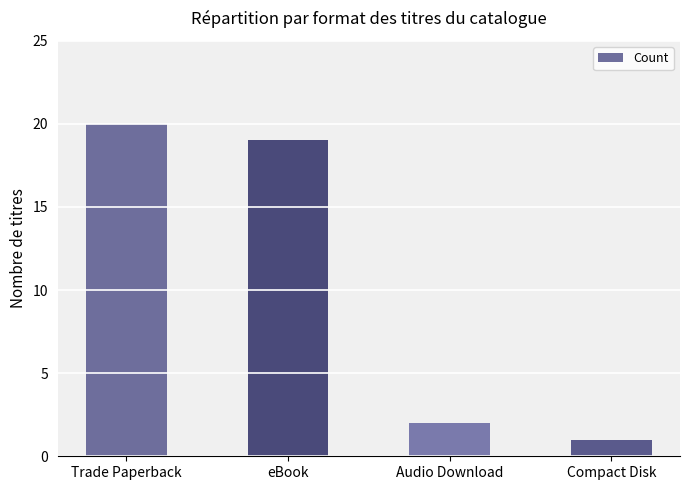

Approximately how many times larger is the value at Compact Disk compared to eBook?

0.1